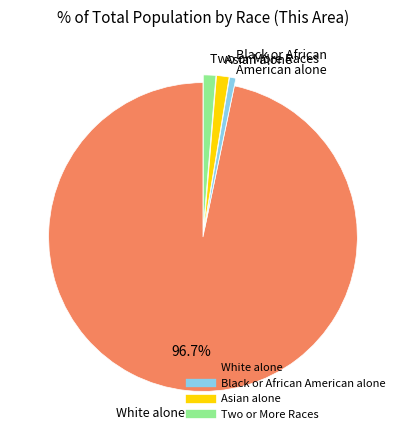

Do Black or African American alone and White alone together represent more than half of the pie?

Yes